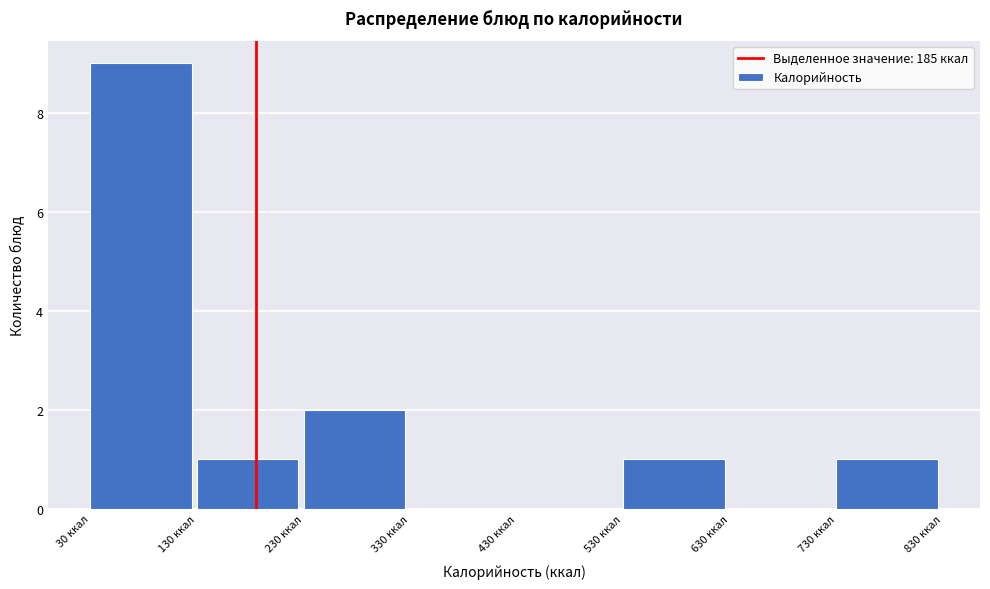

What is the height of the bar covering 30 to 130 on the x-axis? The values are not printed on the chart, so give them approximately, as read against the axis.

9